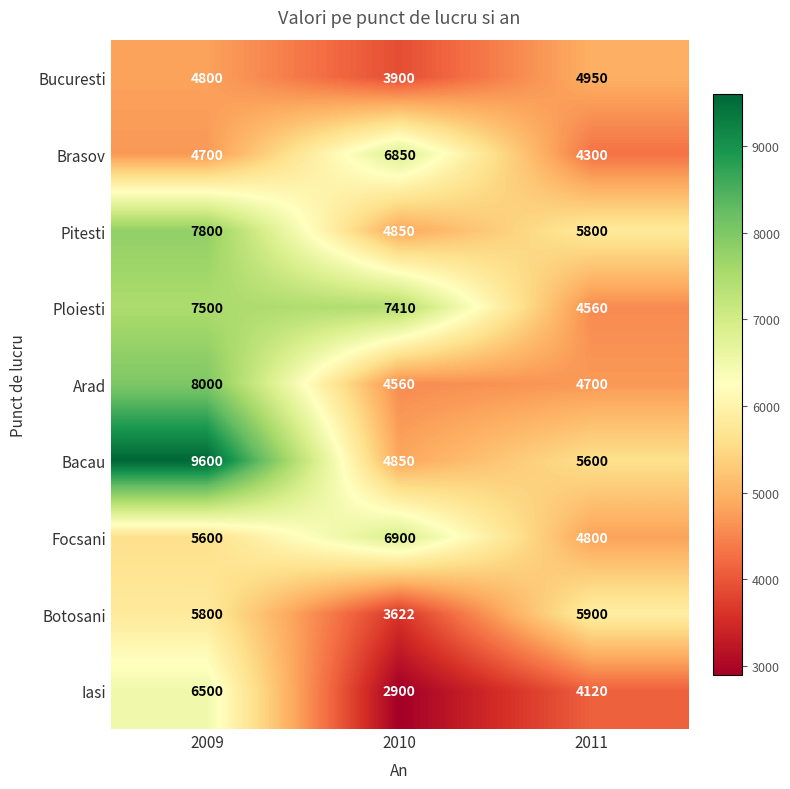

Between 2009 and 2011, which series saw the biggest shift?

Bacau